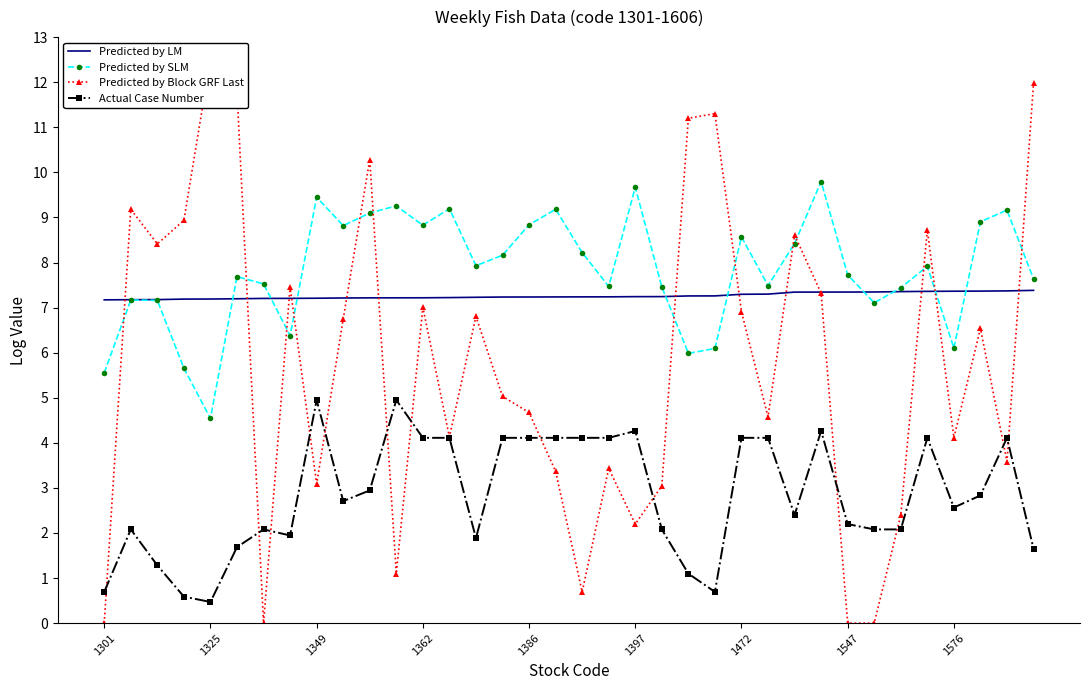

True or false: Actual Case Number and Predicted by LM intersect in this chart.

False